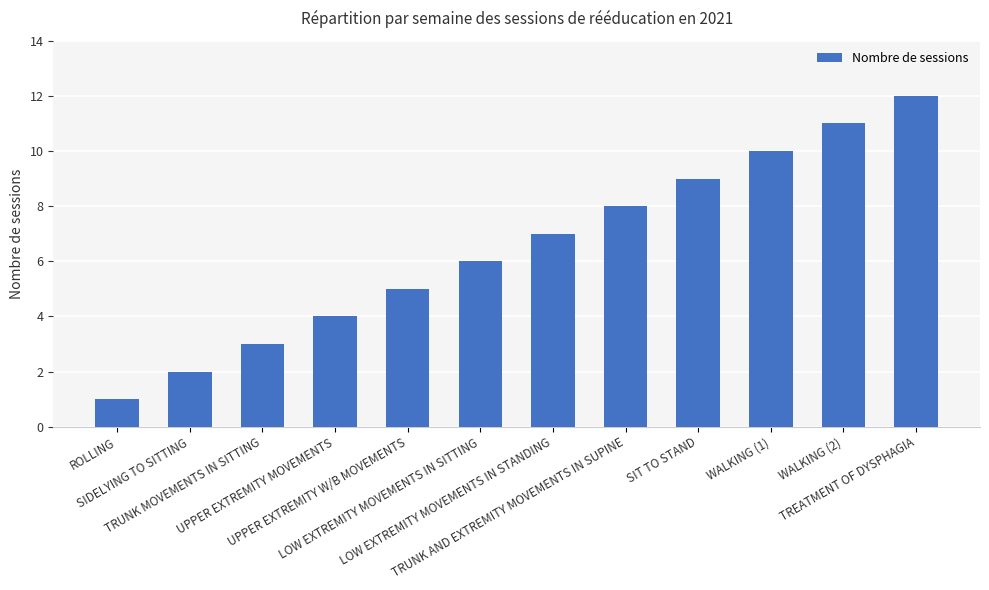

What is the value of the 8th bar from the left?

8